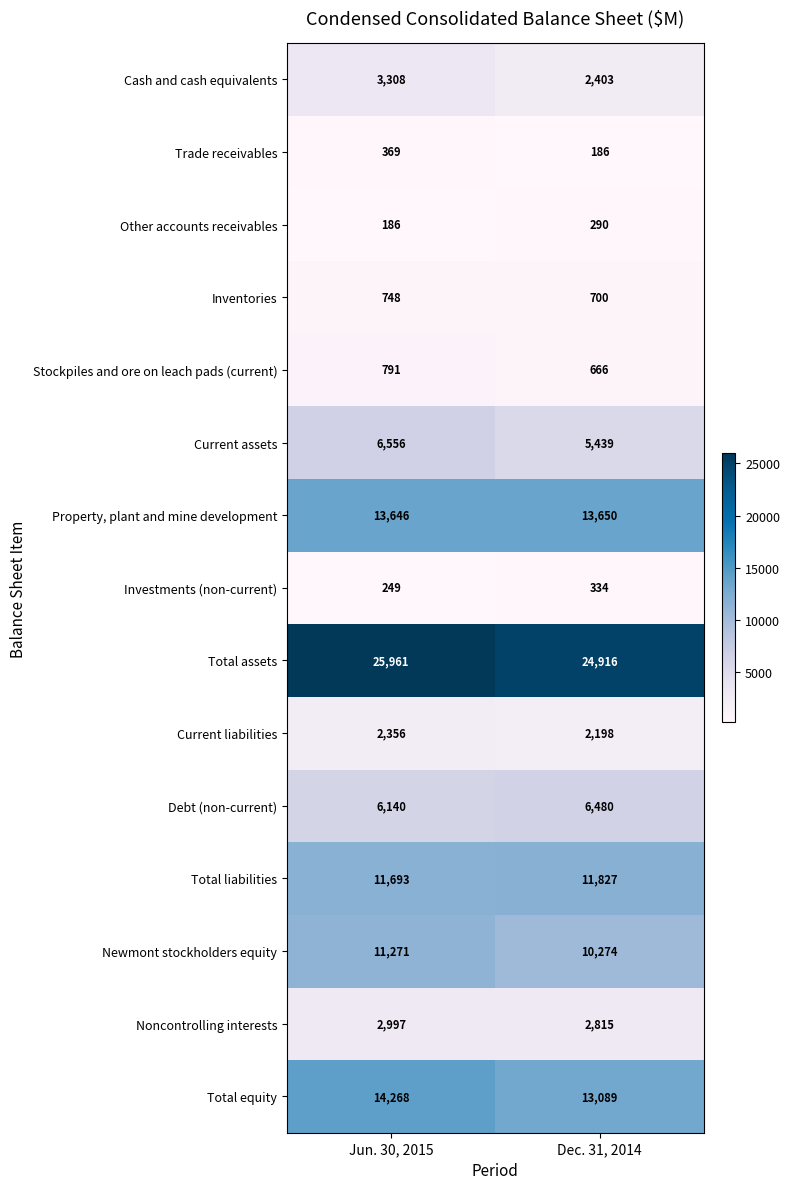

The Other accounts receivables series shows 505 at Dec. 31, 2014. True or false?

False